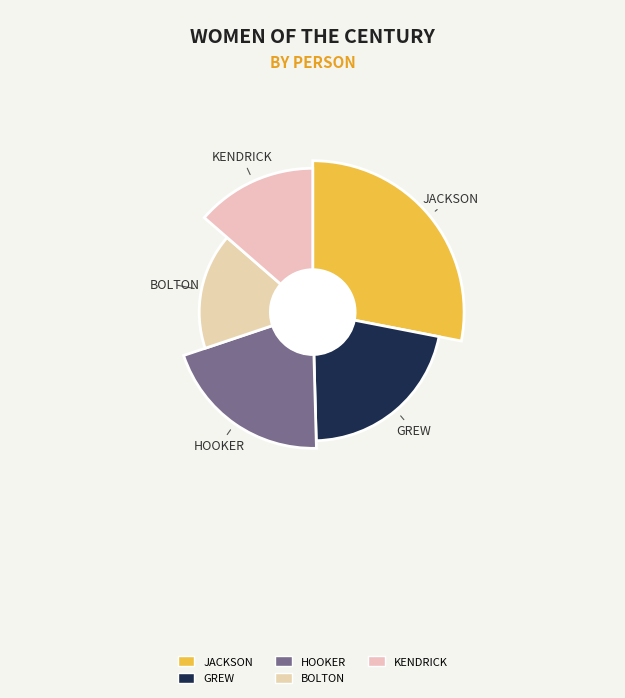

To the nearest percent, what portion does KENDRICK, Mrs. Ella Bagnell represent?

14%